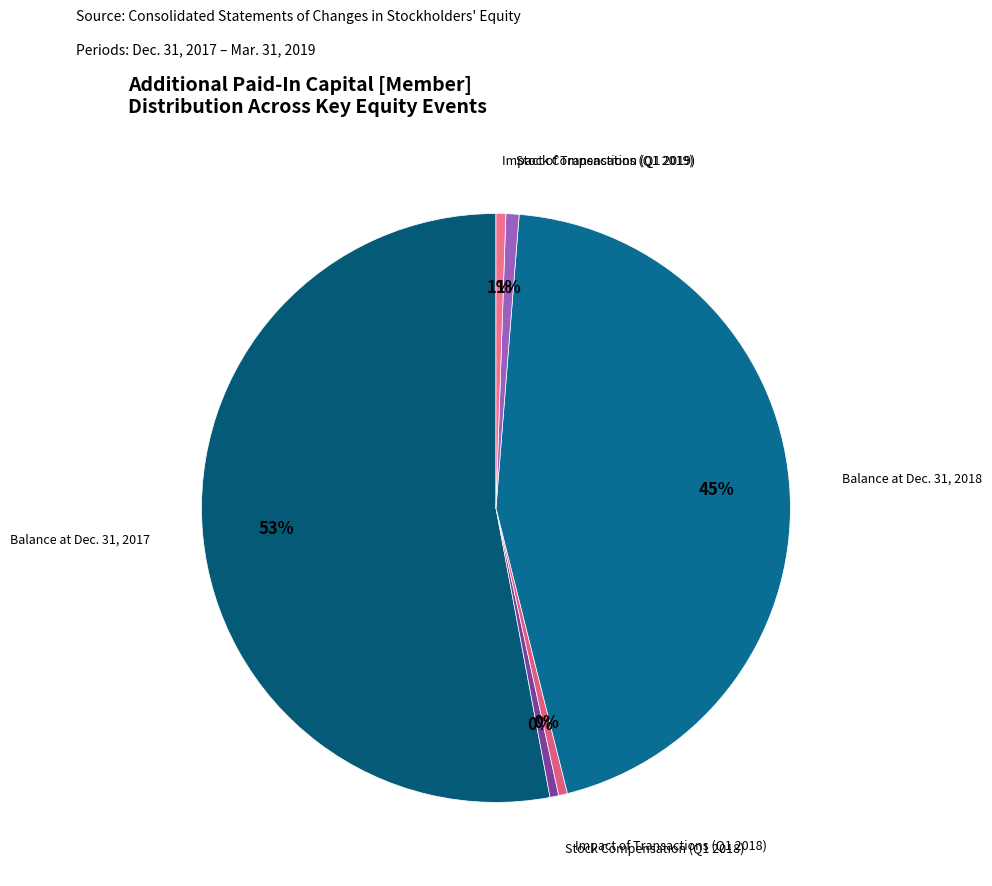

To the nearest percent, what is the average slice percentage?

17%